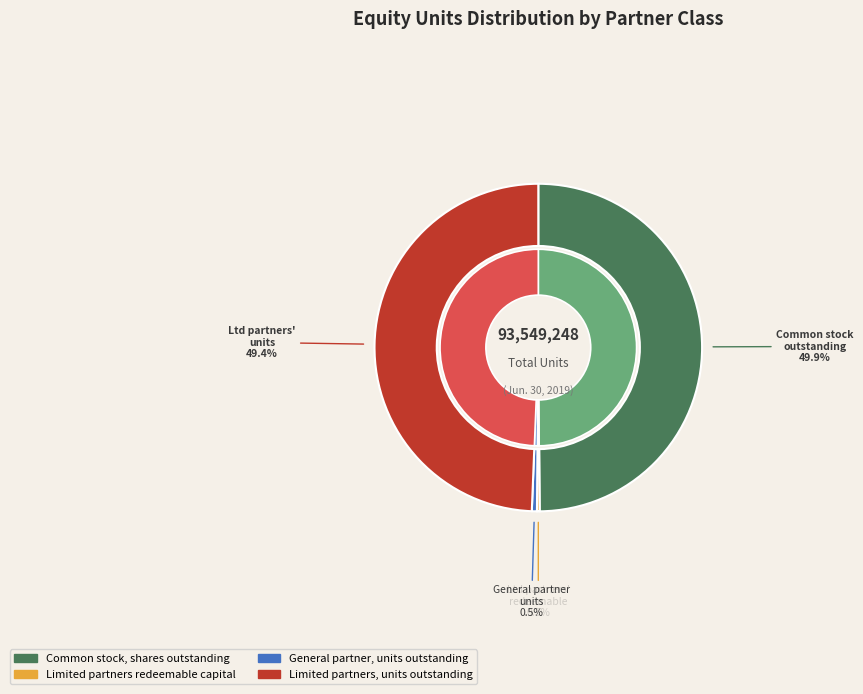

What is the largest slice in the pie chart?

Common stock, shares outstanding